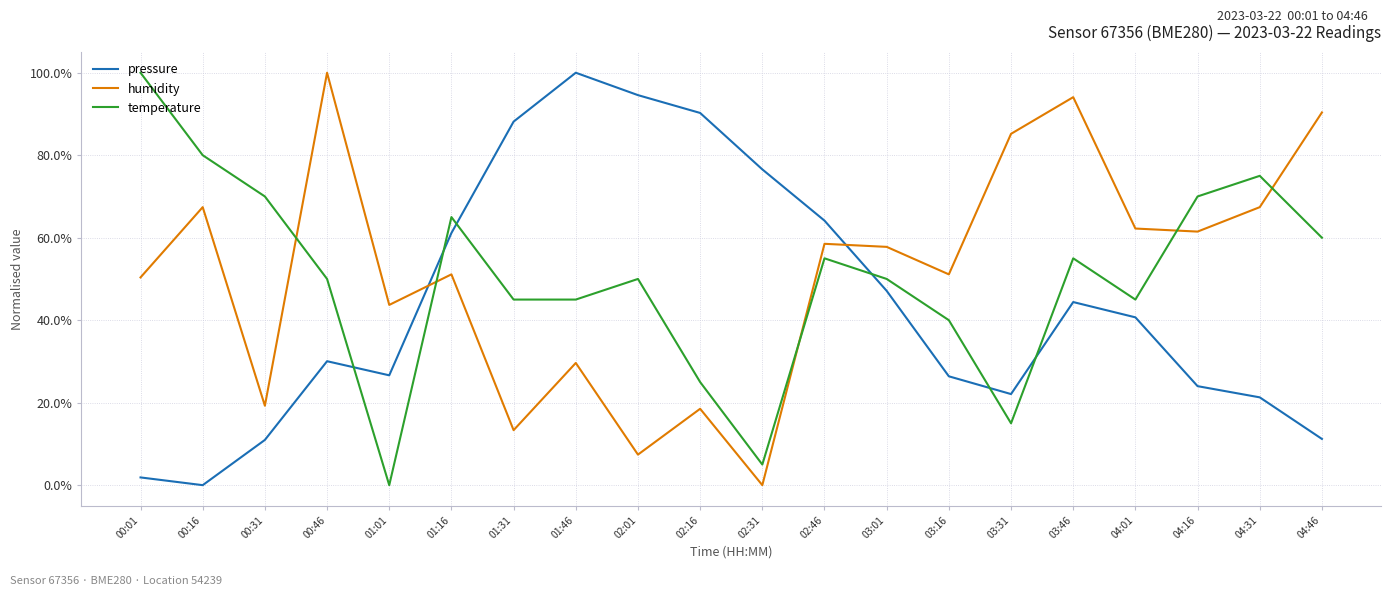

At which label does humidity first exceed 57?

00:16